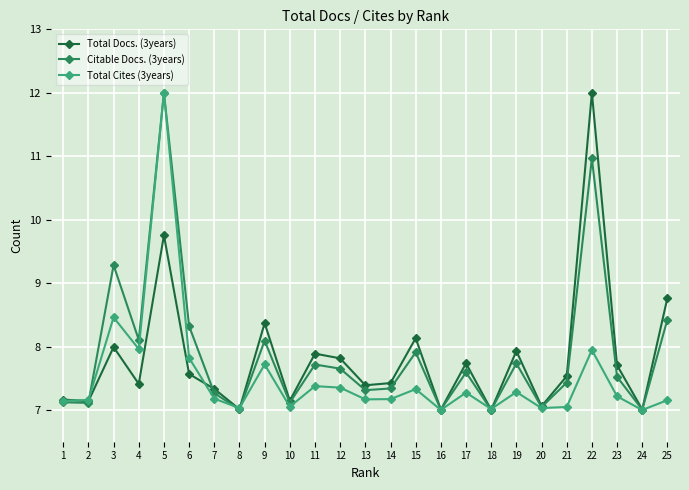

What is the smallest value displayed?

7.0